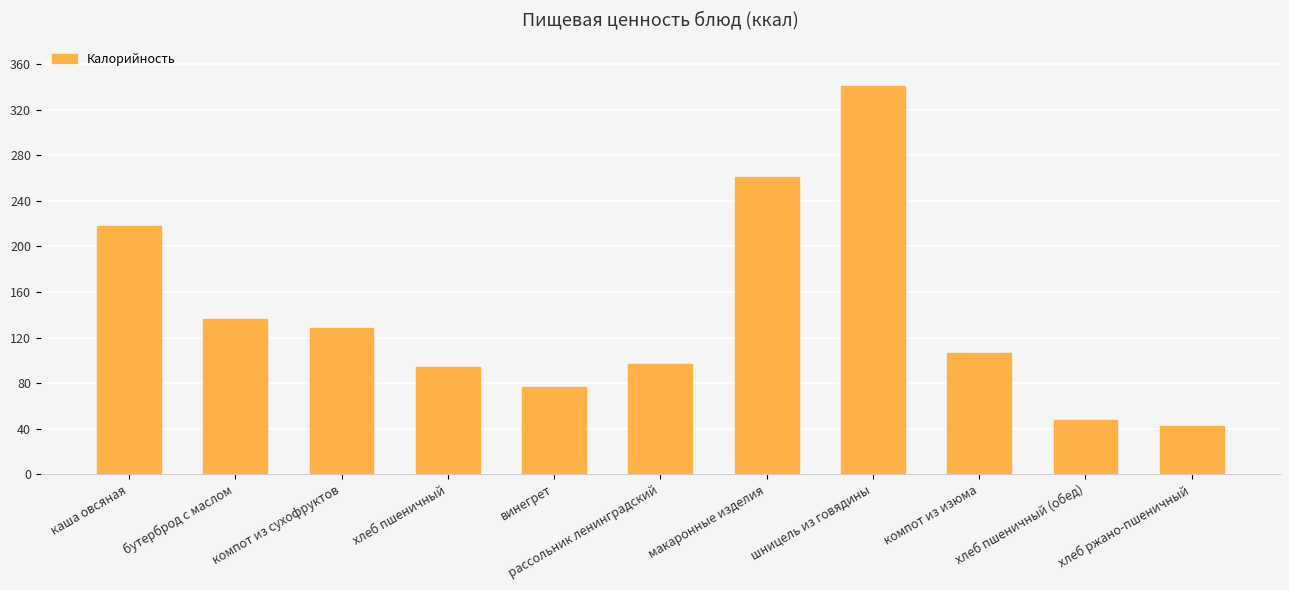

What is the approximate value at компот из сухофруктов?

128.0